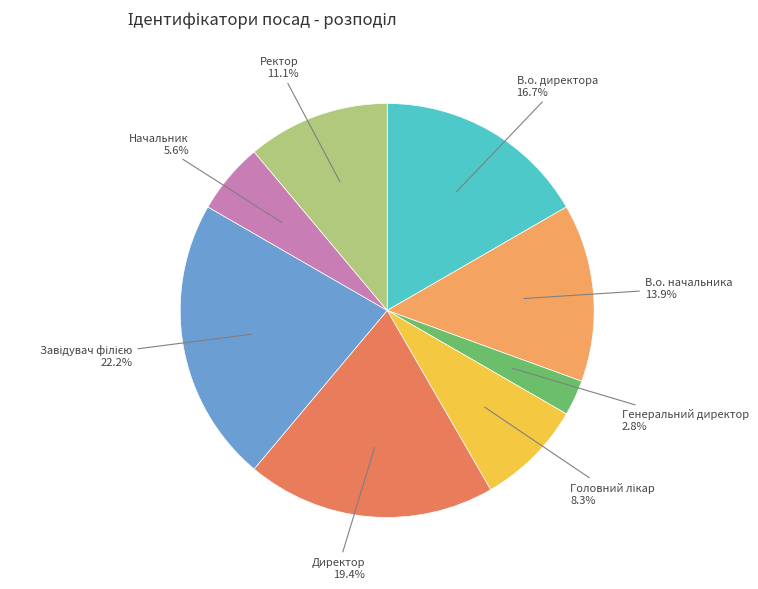

Is there a majority slice in this chart?

No